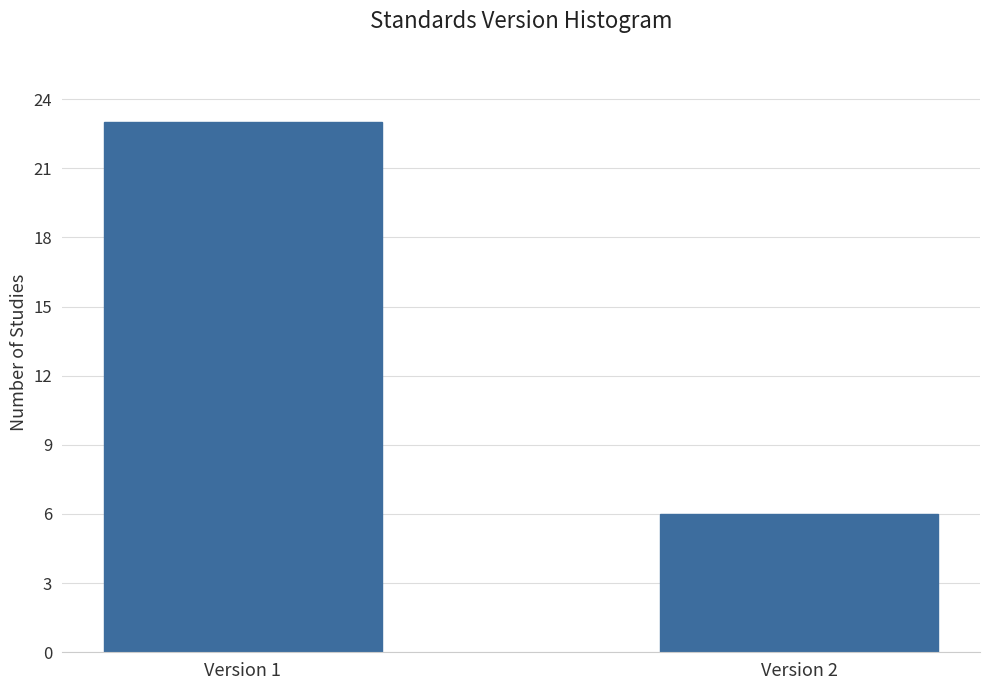

Reading left to right, extract all data points from this chart.

23	6